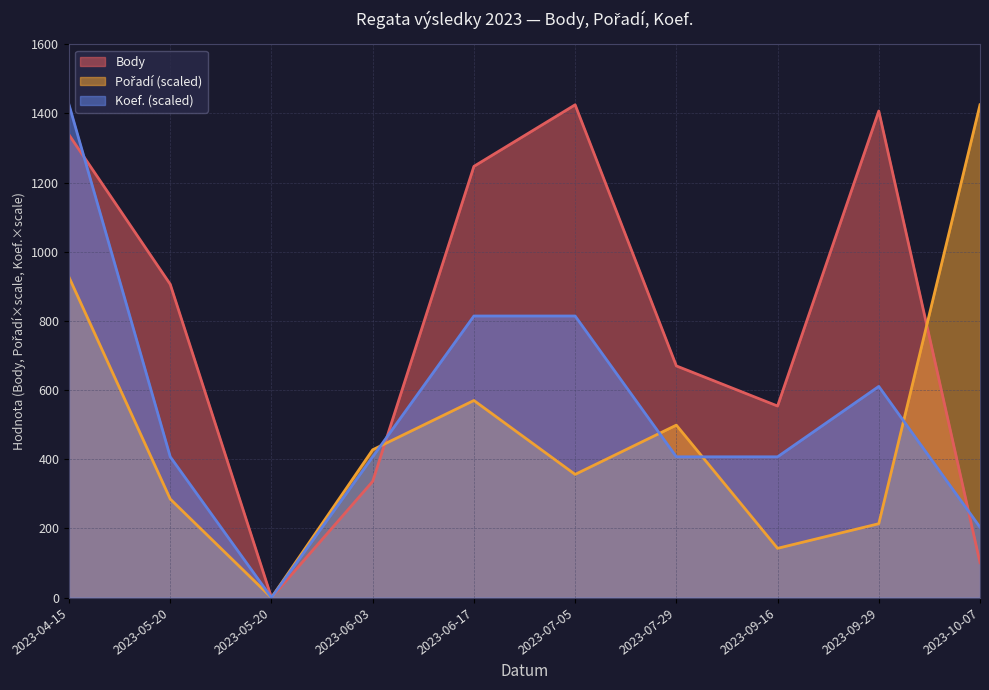

The Body series shows 1425.0 at 2023-07-05. True or false?

True